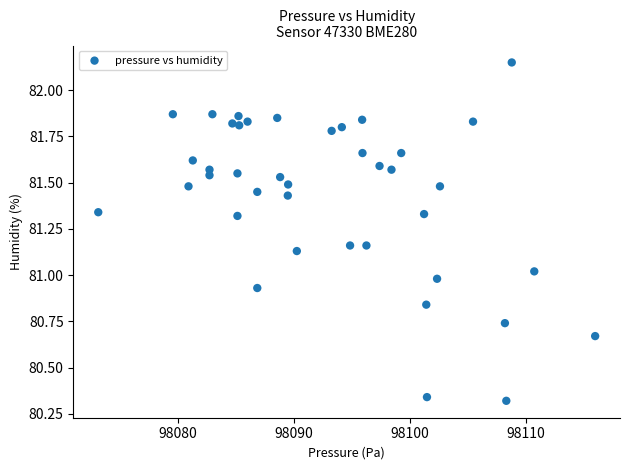

What is the range of X values (max minus min)?

42.8